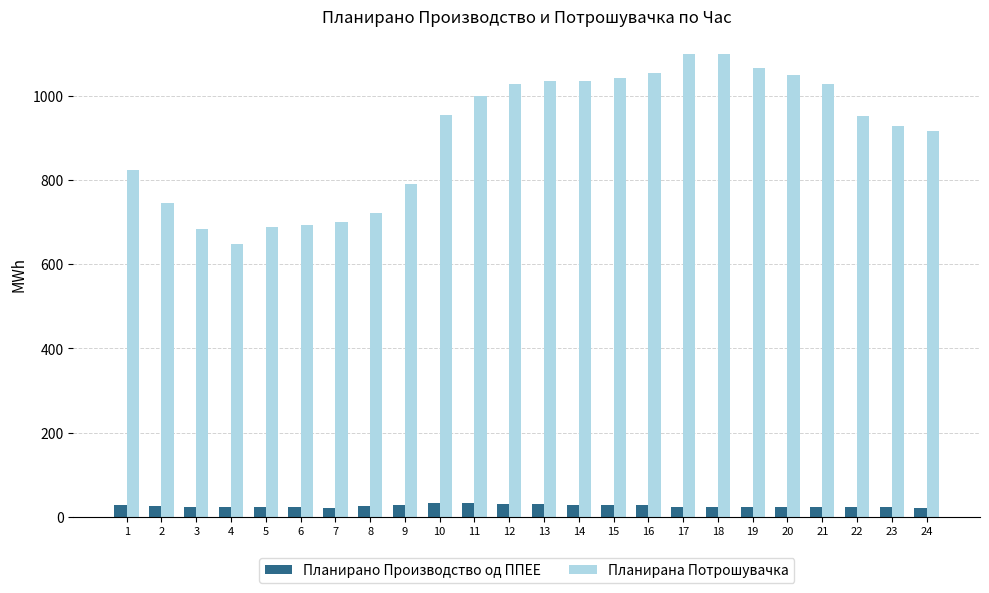

At how many categories does at least one series exceed 885?

15